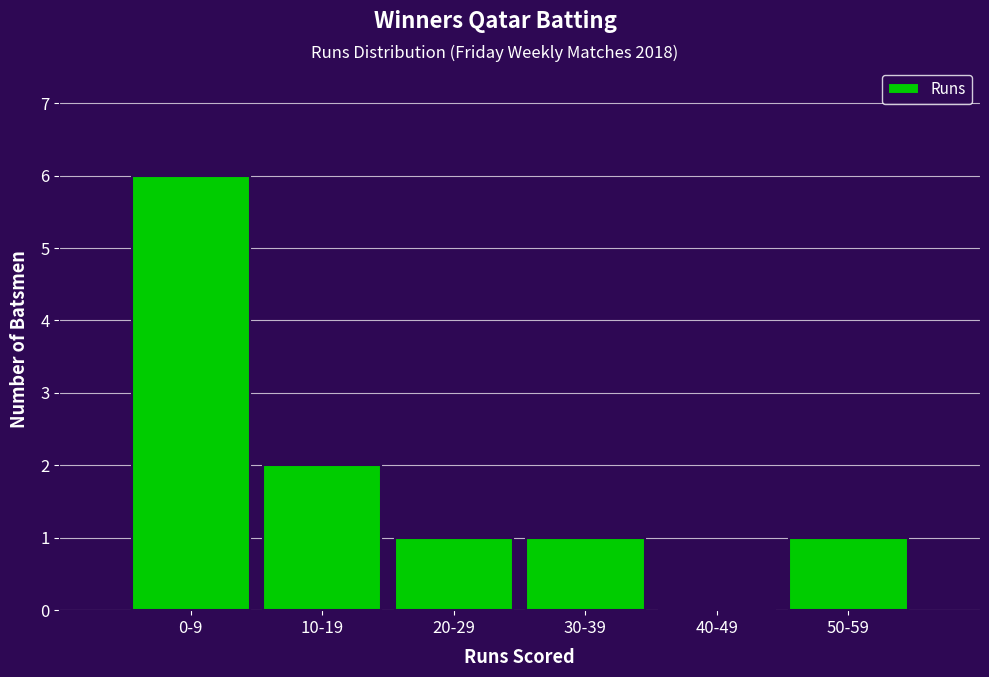

Reading right to left, extract all data points from this chart.

50-59=1	40-49=0	30-39=1	20-29=1	10-19=2	0-9=6